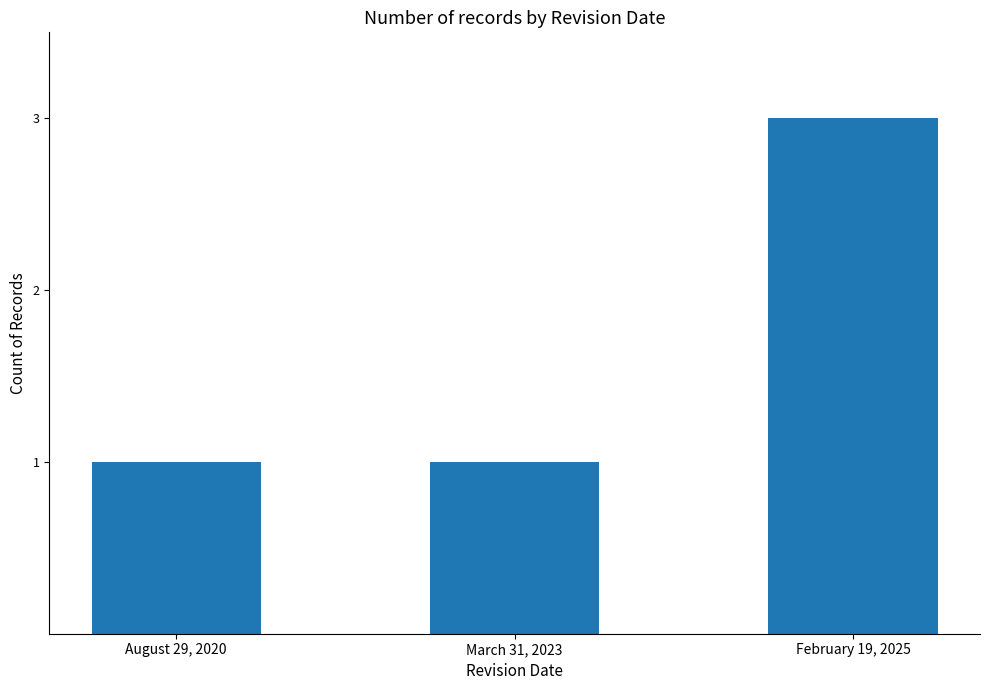

True or false: the data shows 0 at August 29, 2020.

False